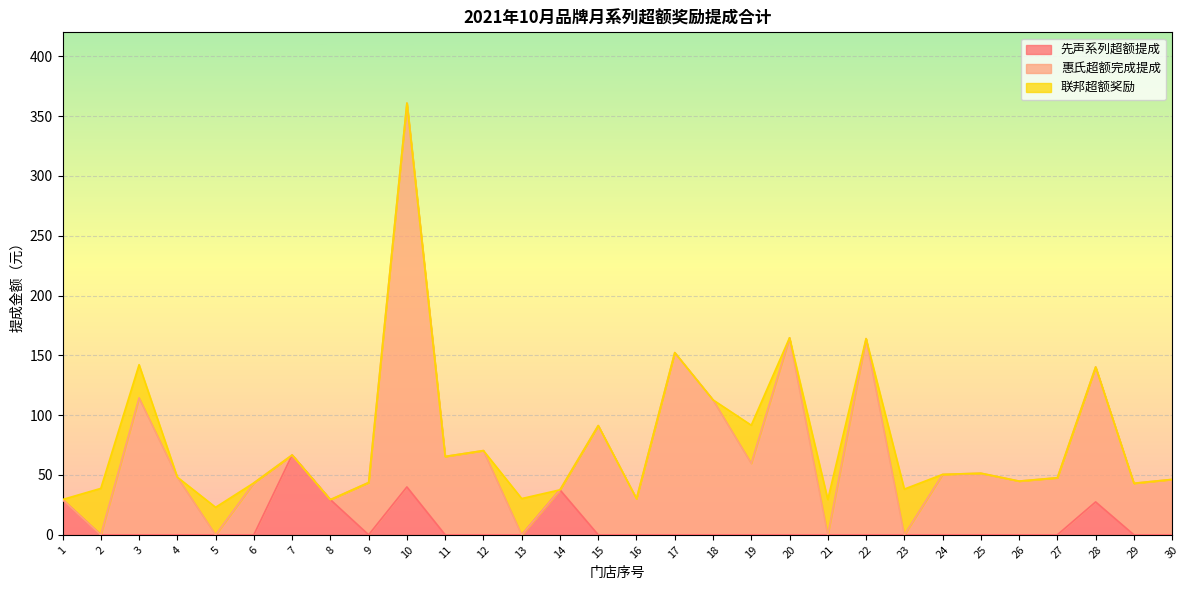

What is the sum of all 惠氏超额完成提成 values?

1878.5